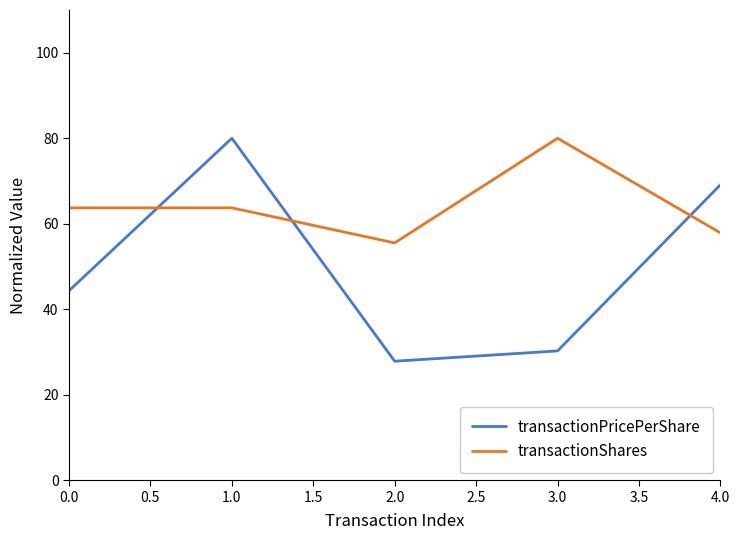

How many interior local peaks does the transactionPricePerShare series have?

1